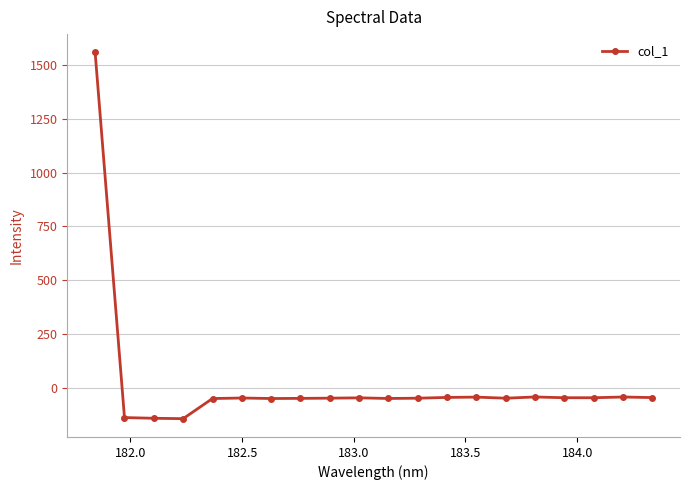

What is the greatest value displayed?

1558.6